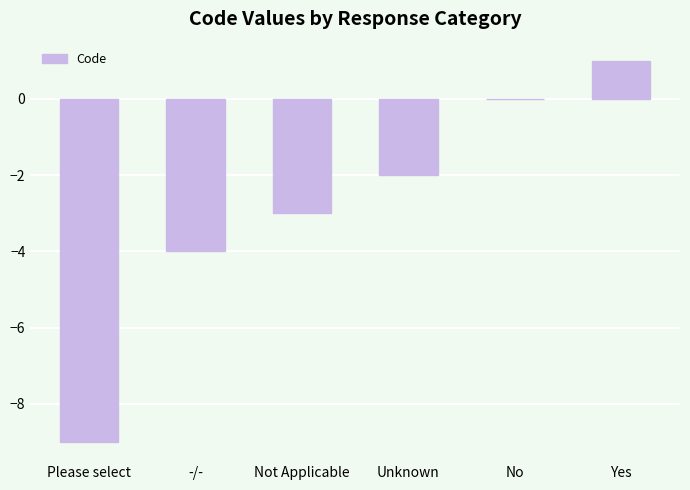

What value does the data have at Please select?

-9